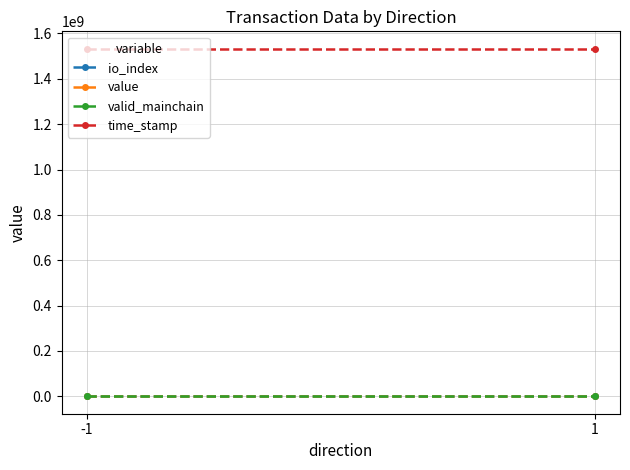

What is the sum of all valid_mainchain values?

2.0